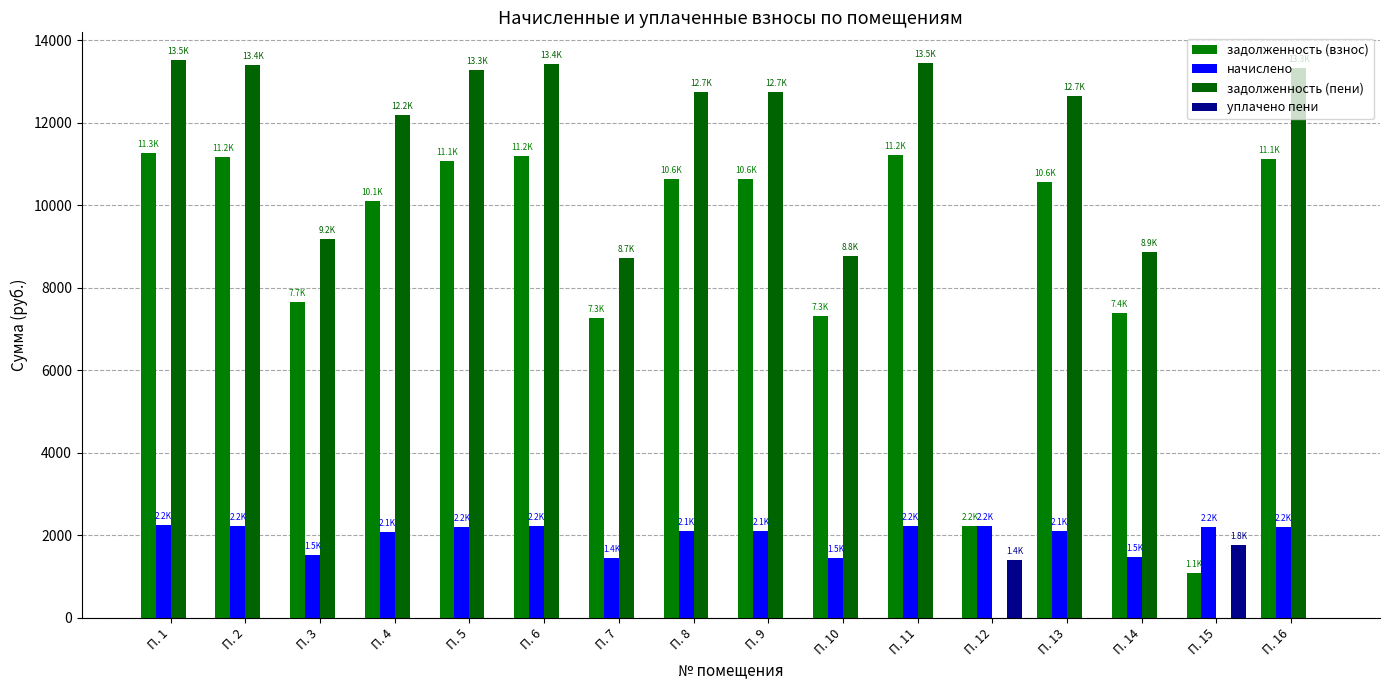

True or false: уплачено пени has a value of -730.4 at П. 7.

False